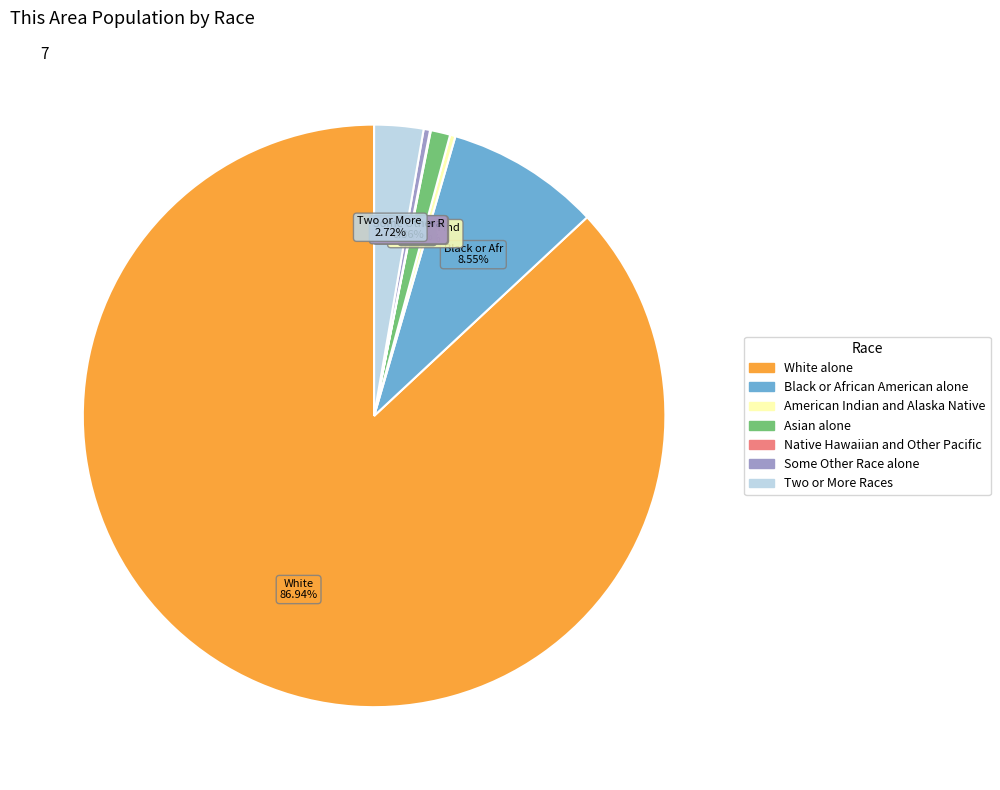

What is the majority slice?

White alone